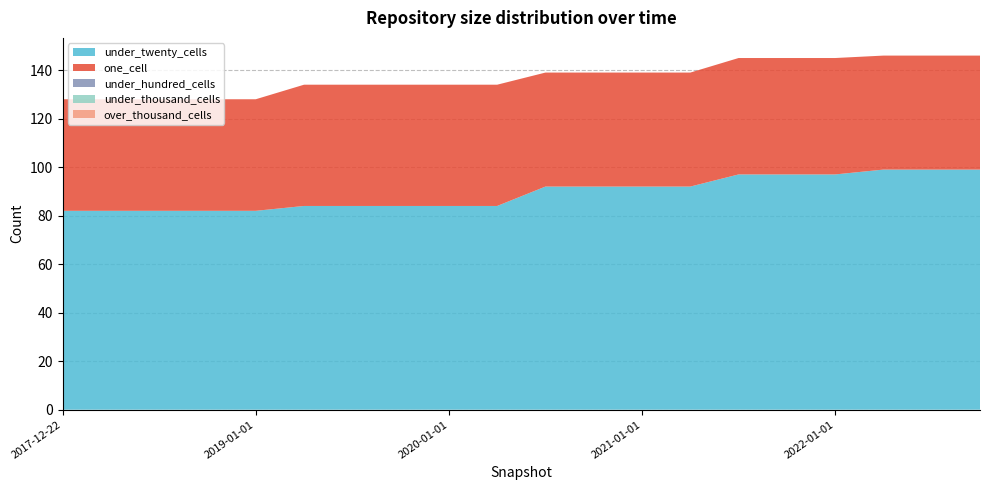

Reading left to right, what are all the values shown in this chart?

under_twenty_cells: 2017-12-22=82	2018-04-09=82	2018-07-11=82	2018-09-28=82	2019-01-01=82	2019-04-06=84	2019-07-01=84	2019-10-09=84	2020-01-01=84	2020-04-01=84	2020-07-01=92	2020-10-01=92	2021-01-01=92	2021-04-01=92	2021-07-01=97	2021-10-01=97	2022-01-01=97	2022-04-01=99	2022-07-01=99	2022-10-01=99
one_cell: 2017-12-22=46	2018-04-09=46	2018-07-11=46	2018-09-28=46	2019-01-01=46	2019-04-06=50	2019-07-01=50	2019-10-09=50	2020-01-01=50	2020-04-01=50	2020-07-01=47	2020-10-01=47	2021-01-01=47	2021-04-01=47	2021-07-01=48	2021-10-01=48	2022-01-01=48	2022-04-01=47	2022-07-01=47	2022-10-01=47
under_hundred_cells: 2017-12-22=0	2018-04-09=0	2018-07-11=0	2018-09-28=0	2019-01-01=0	2019-04-06=0	2019-07-01=0	2019-10-09=0	2020-01-01=0	2020-04-01=0	2020-07-01=0	2020-10-01=0	2021-01-01=0	2021-04-01=0	2021-07-01=0	2021-10-01=0	2022-01-01=0	2022-04-01=0	2022-07-01=0	2022-10-01=0
under_thousand_cells: 2017-12-22=0	2018-04-09=0	2018-07-11=0	2018-09-28=0	2019-01-01=0	2019-04-06=0	2019-07-01=0	2019-10-09=0	2020-01-01=0	2020-04-01=0	2020-07-01=0	2020-10-01=0	2021-01-01=0	2021-04-01=0	2021-07-01=0	2021-10-01=0	2022-01-01=0	2022-04-01=0	2022-07-01=0	2022-10-01=0
over_thousand_cells: 2017-12-22=0	2018-04-09=0	2018-07-11=0	2018-09-28=0	2019-01-01=0	2019-04-06=0	2019-07-01=0	2019-10-09=0	2020-01-01=0	2020-04-01=0	2020-07-01=0	2020-10-01=0	2021-01-01=0	2021-04-01=0	2021-07-01=0	2021-10-01=0	2022-01-01=0	2022-04-01=0	2022-07-01=0	2022-10-01=0